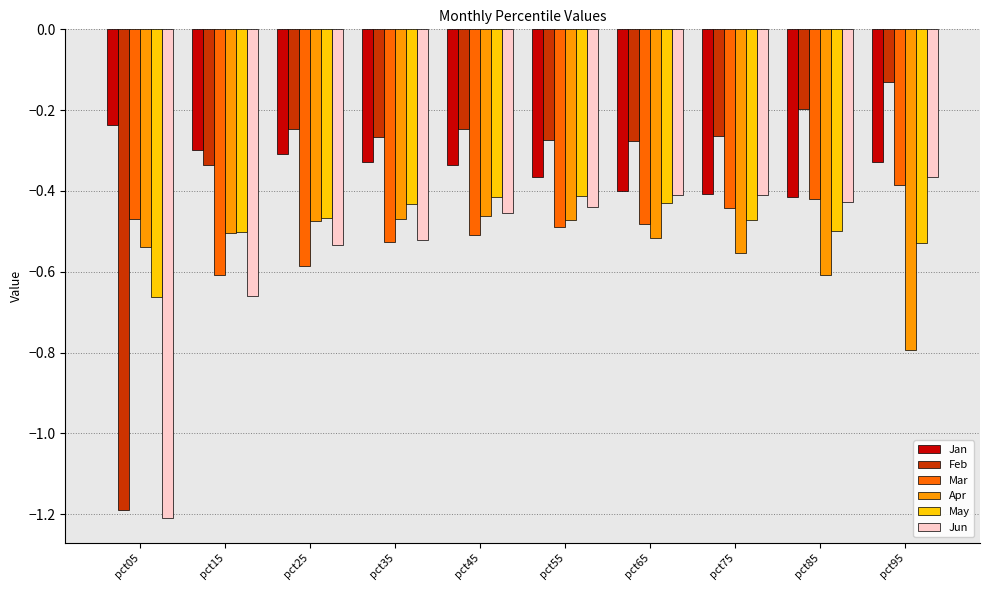

Which label corresponds to the largest value in the chart?

pct95